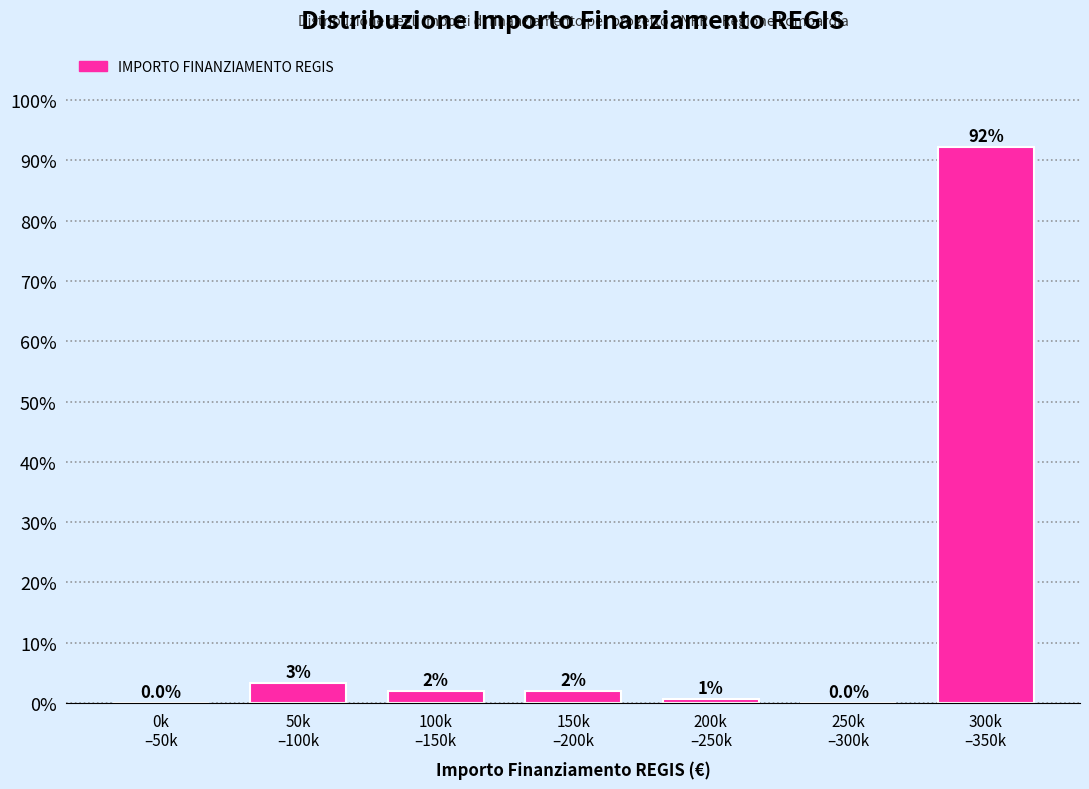

What is the greatest value displayed?

92.2